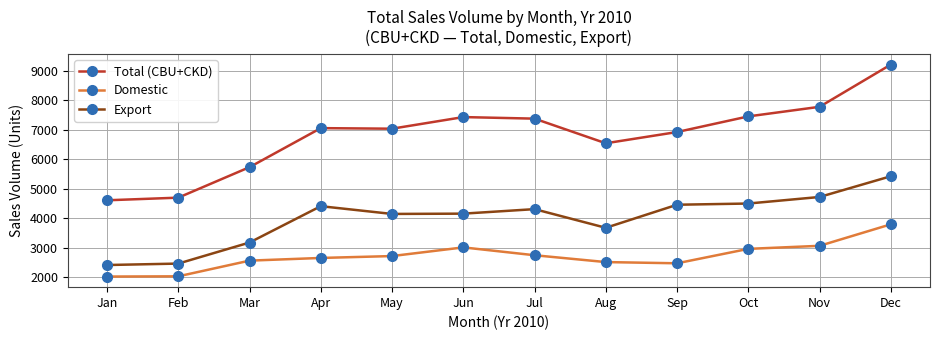

At which category does Export reach its first local peak?

Apr